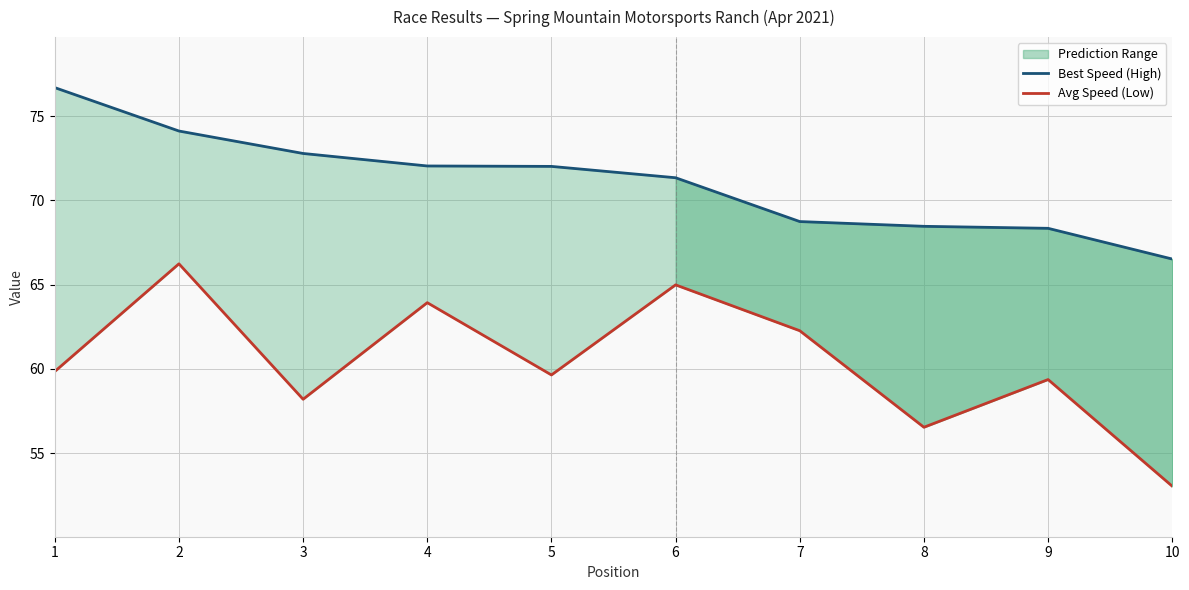

How many values in the Best Speed (High) series exceed 72?

5